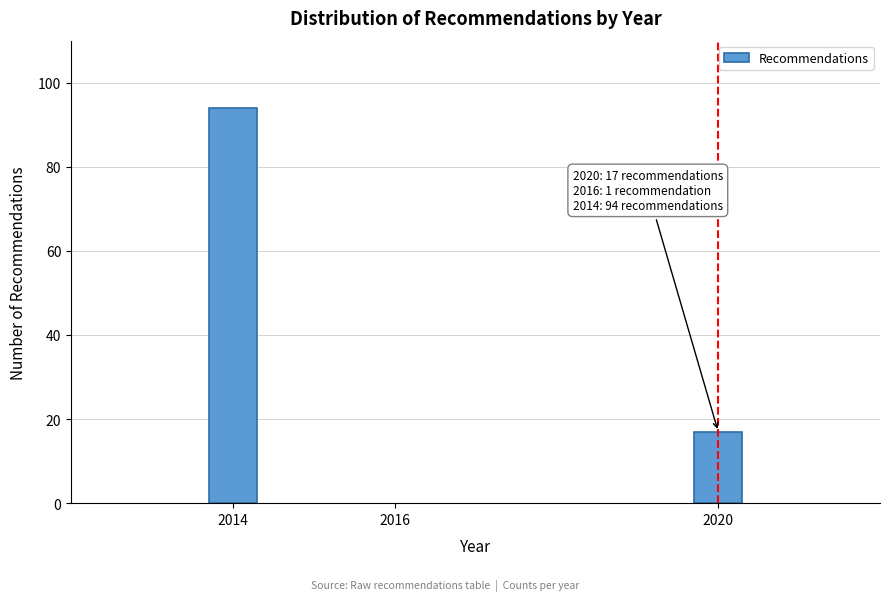

Reading left to right, list all the values displayed in this chart.

94	17